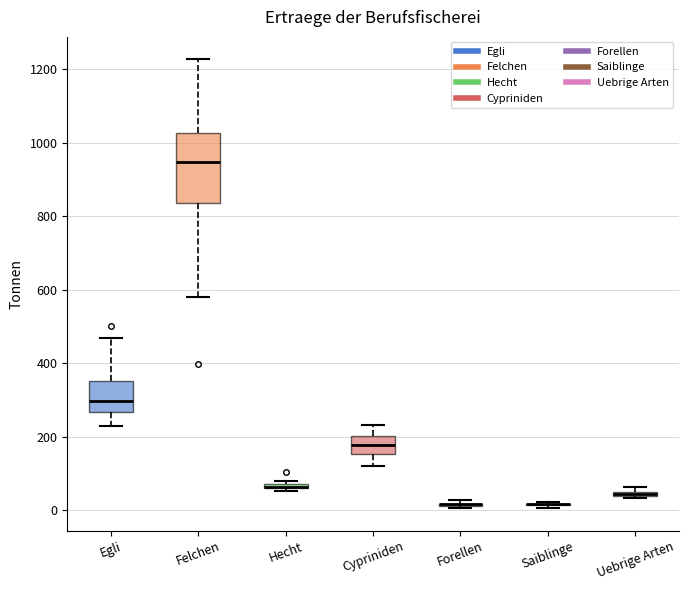

Which box is the tallest, from its lower edge to its upper edge?

Felchen